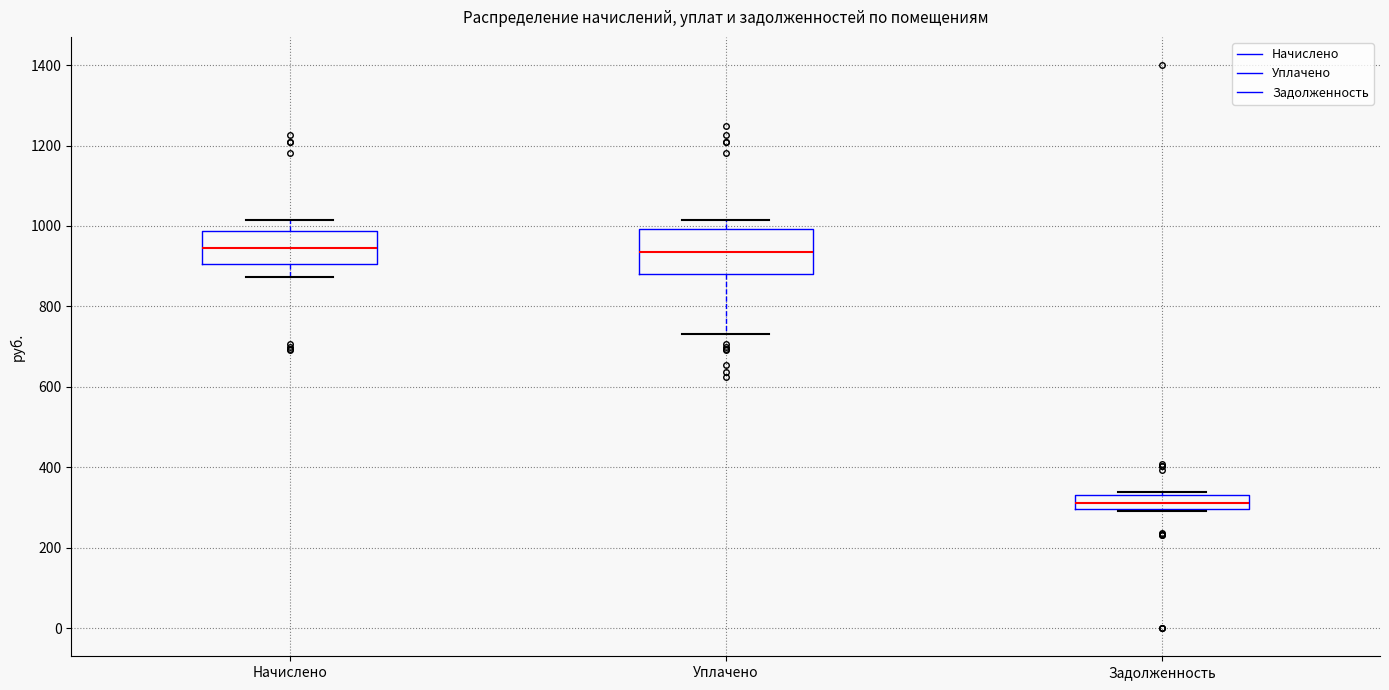

Reading left to right, read every box against the y-axis: the position of its median line, the range the box covers, and the ends of its whiskers. The values are not printed on the chart, so give them approximately, as read against the axis.

Начислено: median 940, box 900 to 980, whiskers 880 to 1020
Уплачено: median 940, box 880 to 1000, whiskers 740 to 1020
Задолженность: median 320, box 300 to 340, whiskers 300 (just below the box's lower edge) to 340 (just above the box's upper edge)